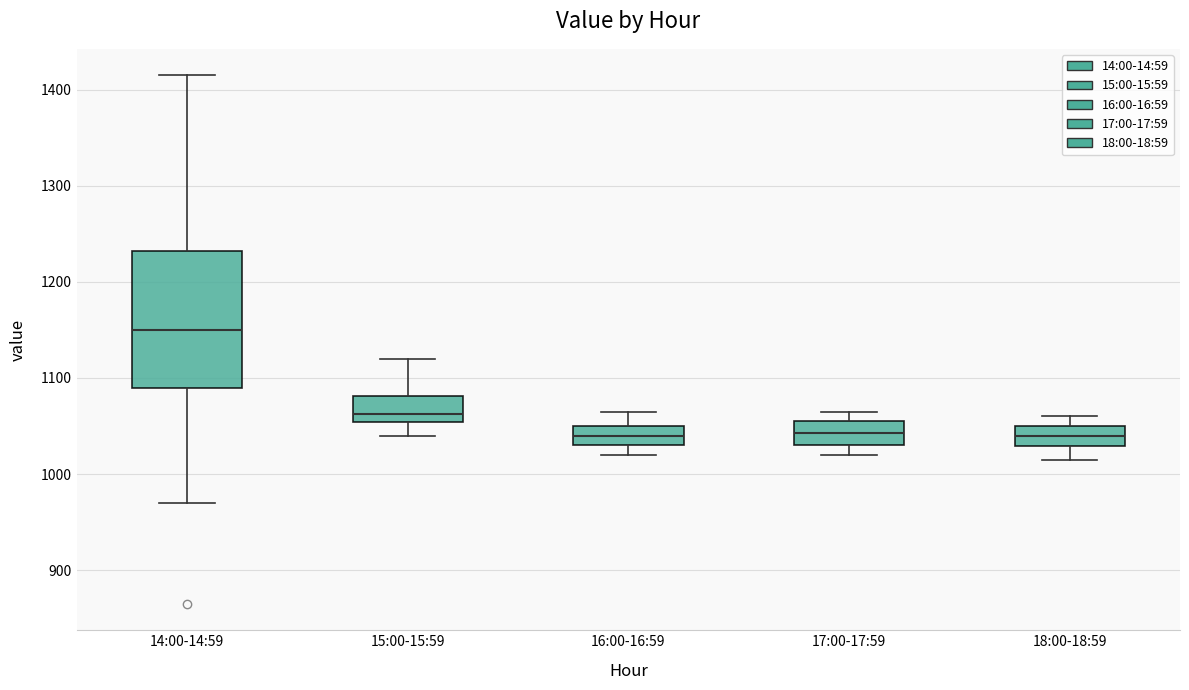

Where does the median line of the box for 18:00-18:59 sit on the y-axis? The values are not printed on the chart, so give them approximately, as read against the axis.

1040